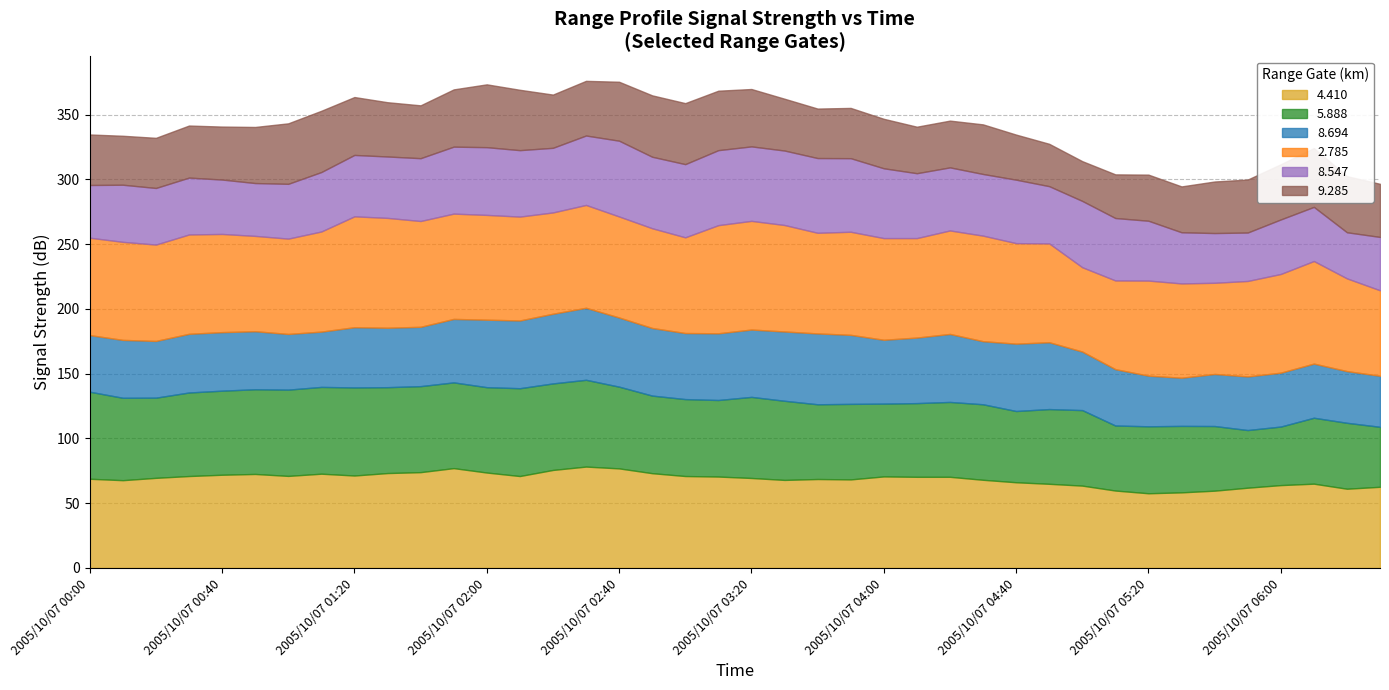

Which label corresponds to the largest value in the chart?

2005/10/07 01:20